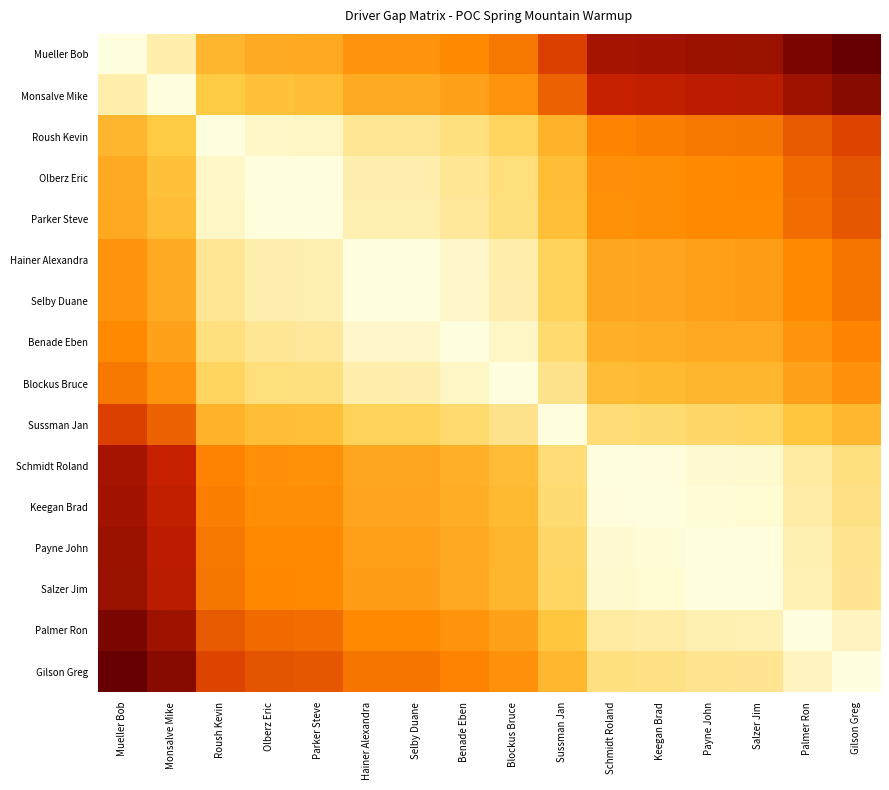

Between Salzer Jim and Olberz Eric, which is larger?

Salzer Jim